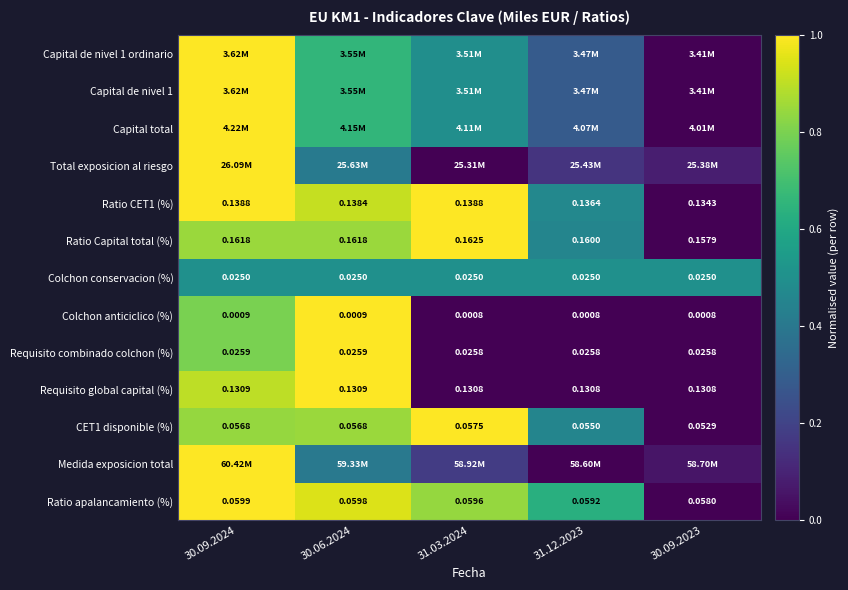

Is the value of Requisito global capital (%) at 31.03.2024 greater than the value of CET1 disponible (%) at 30.09.2024?

Yes